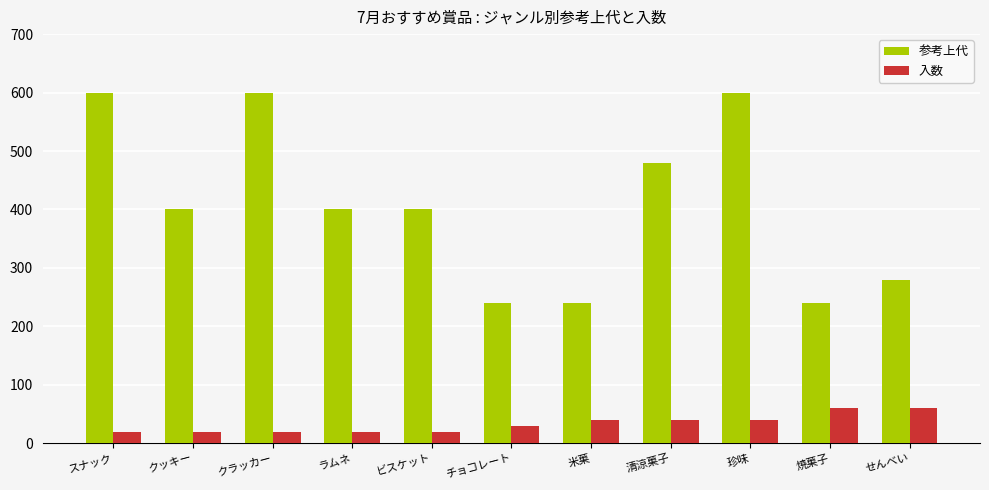

What value does the 参考上代 series have at クラッカー, to the nearest 50?

600